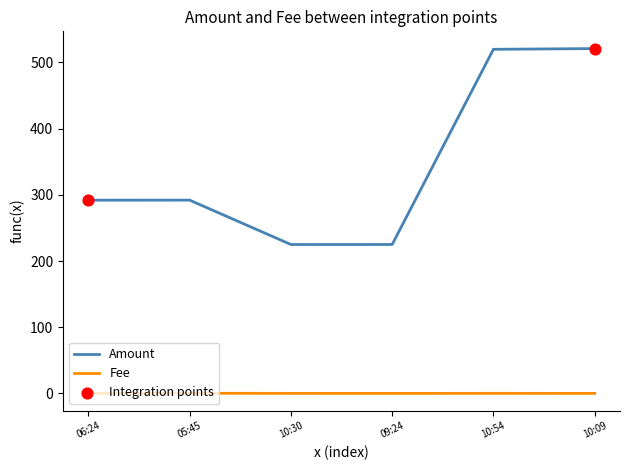

Is the value of Amount at 10:54 greater than the value of Fee at 05:45?

Yes